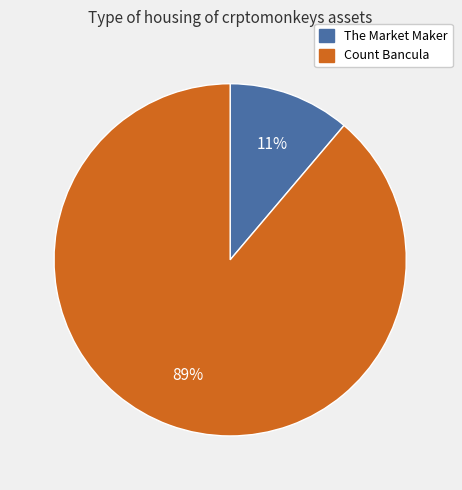

Does any single category account for the majority?

Yes